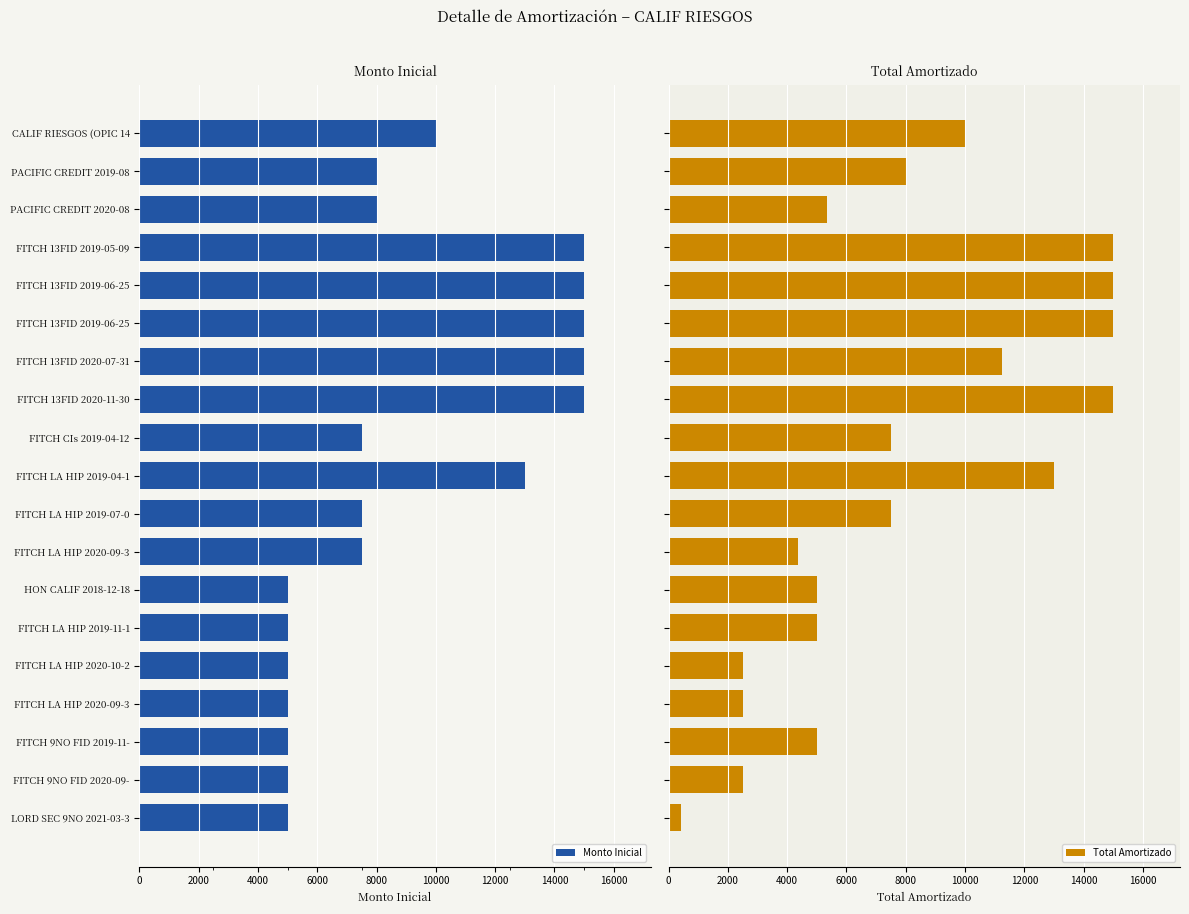

What is the difference between the maximum and minimum values in the Total Amortizado series?

14583.3